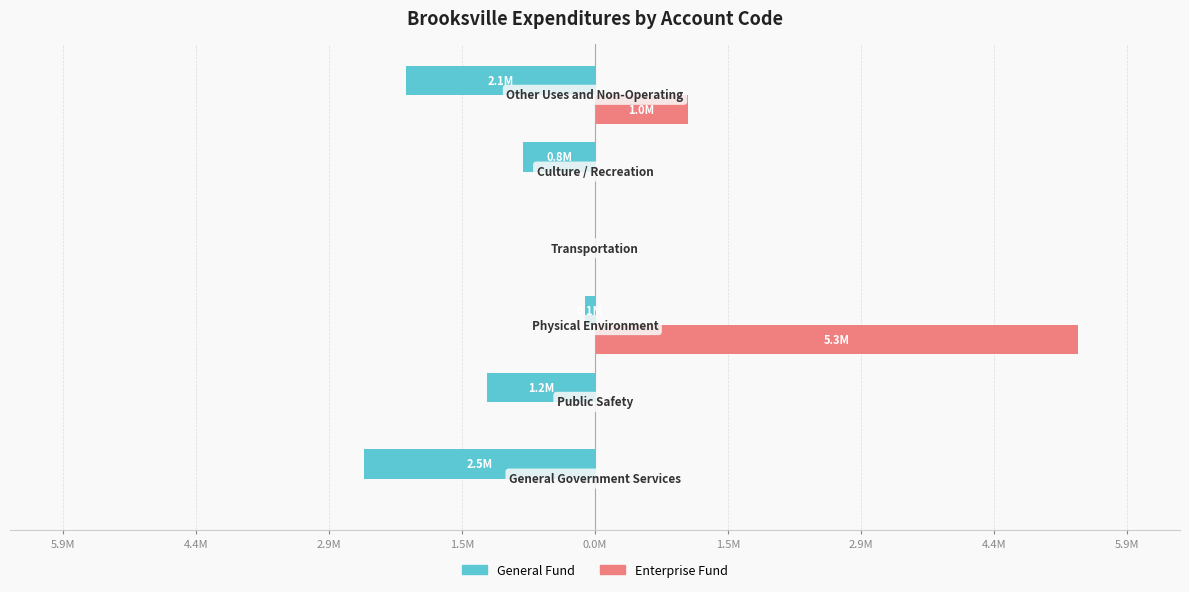

Reading right to left, what are all the values shown in this chart?

General Fund: -2077452	-788698	0	-109116	-1190543	-2545826
Enterprise Fund: 1024910	0	0	5318582	0	0